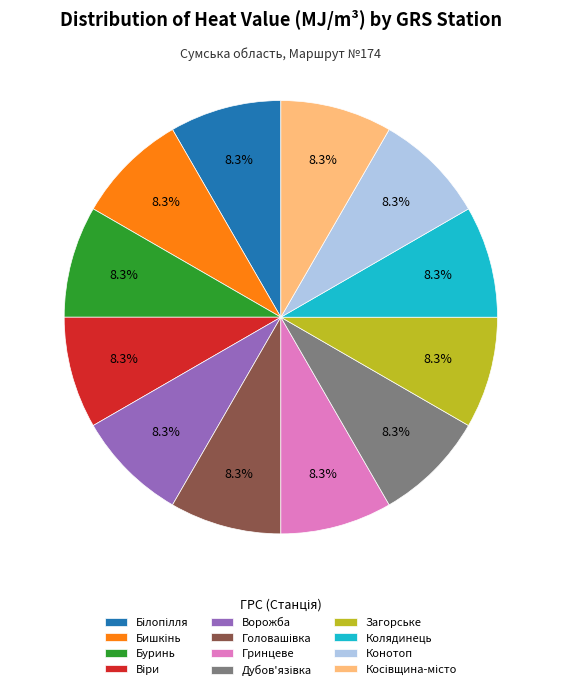

How many segments does this pie chart have?

12